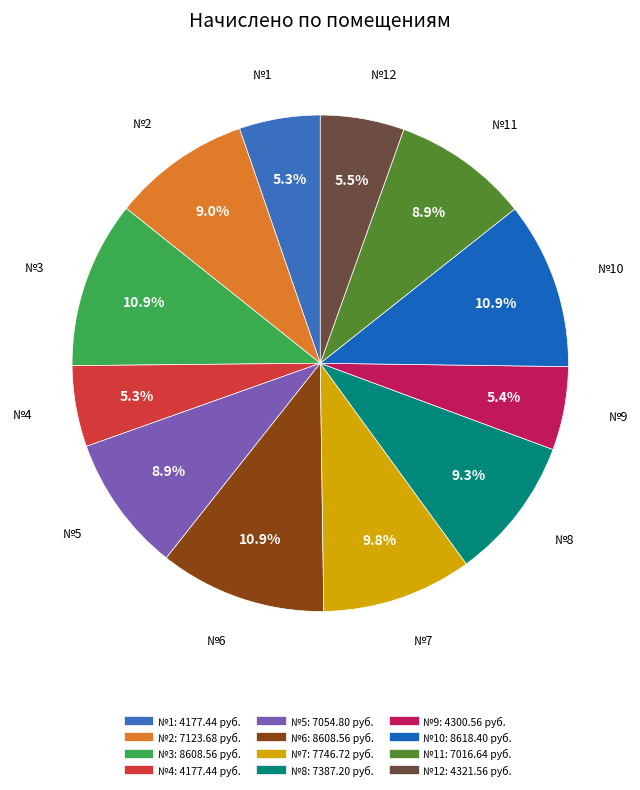

Is there a majority slice in this chart?

No